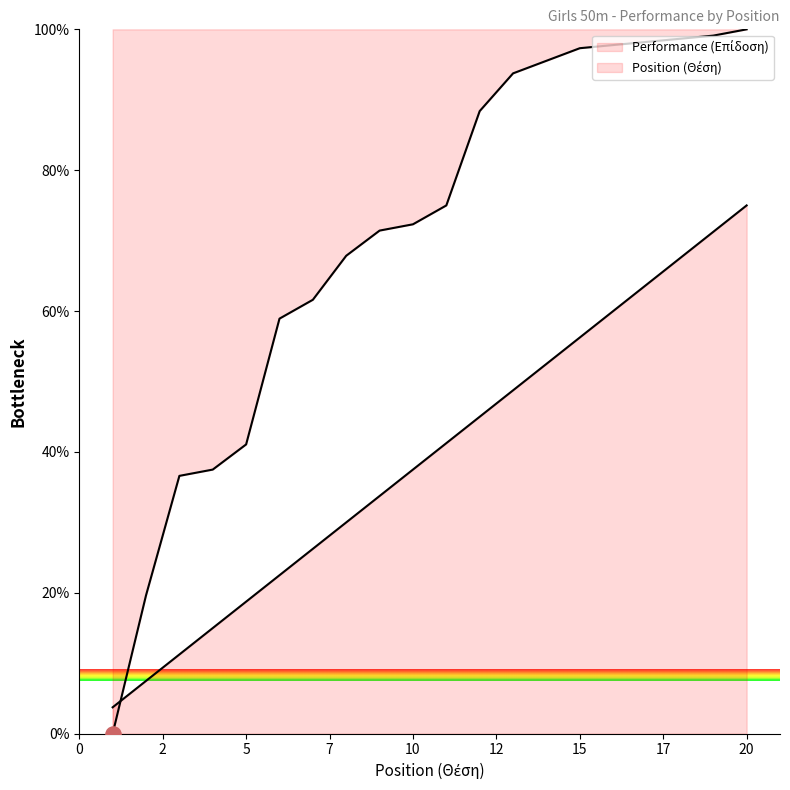

At how many categories does at least one series exceed 80?

9